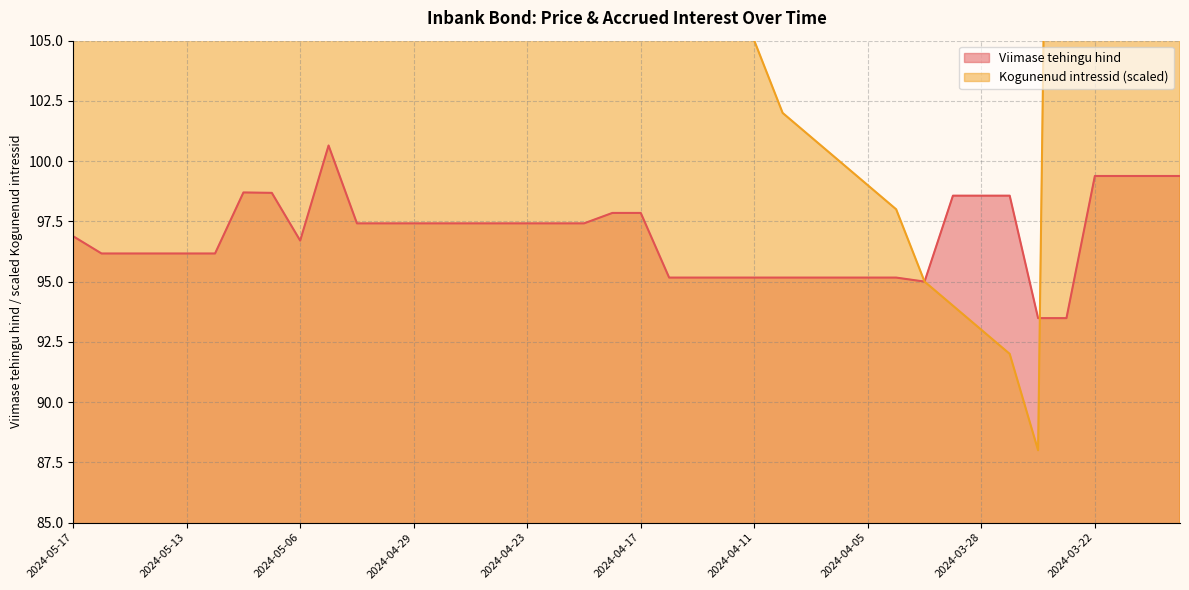

Where is Viimase tehingu hind nearest to the value 97?

2024-05-17